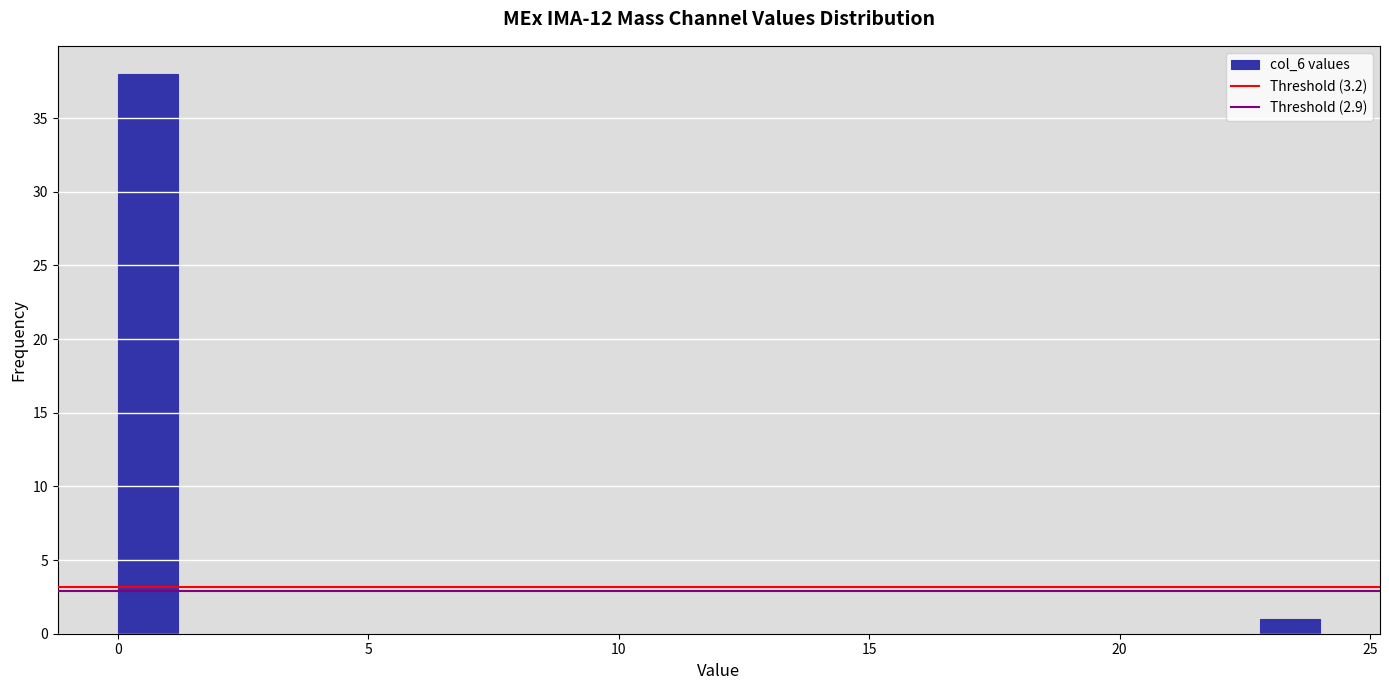

Around what value on the x-axis is the tallest bar? Give the approximate position of its centre, as read against the axis.

0.5